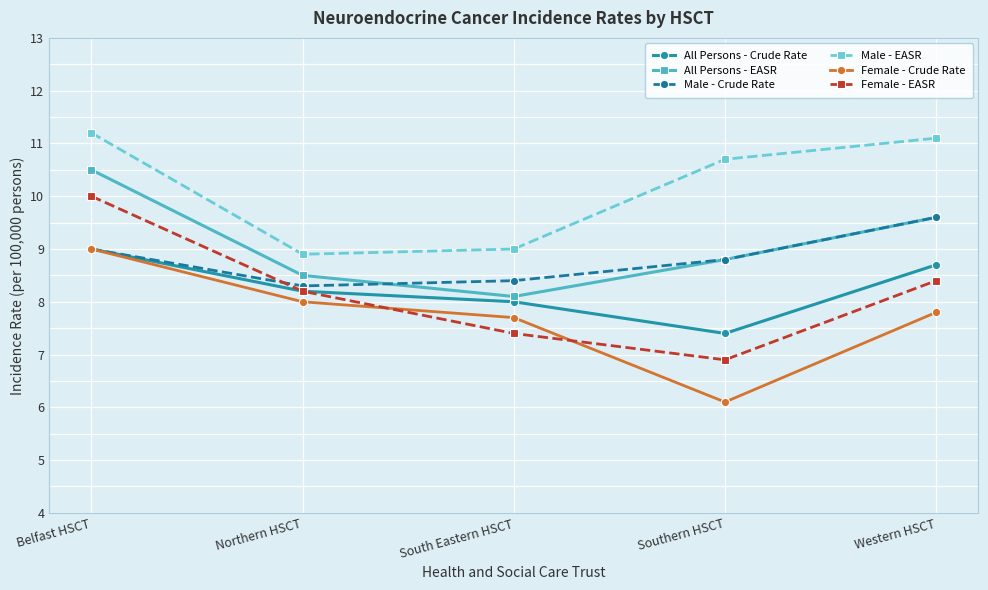

How many series are shown in this chart?

6